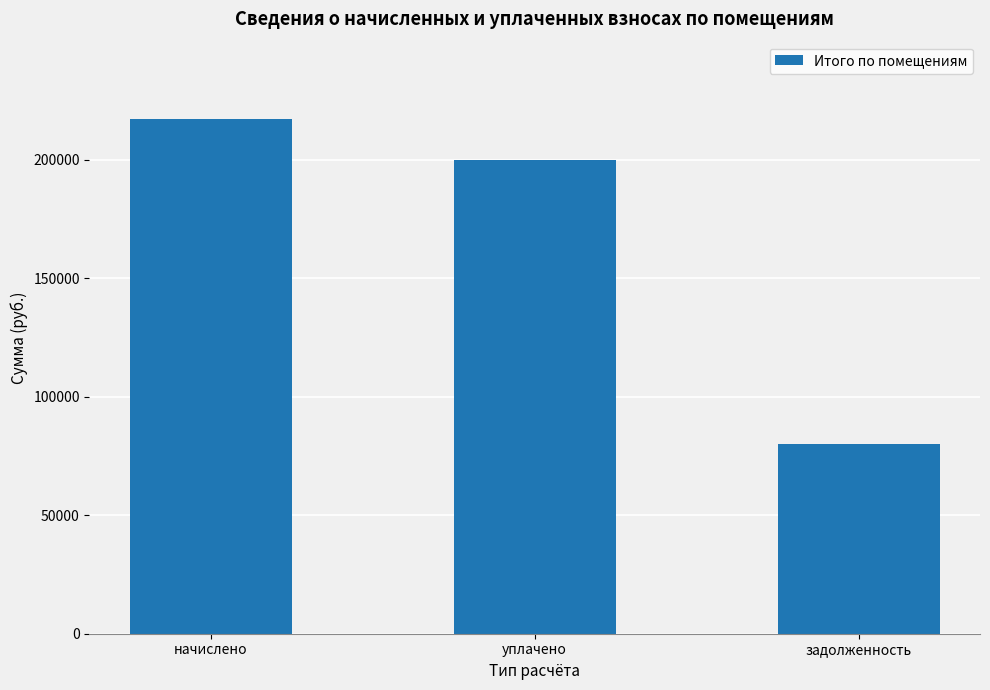

What is the greatest value displayed?

217297.9